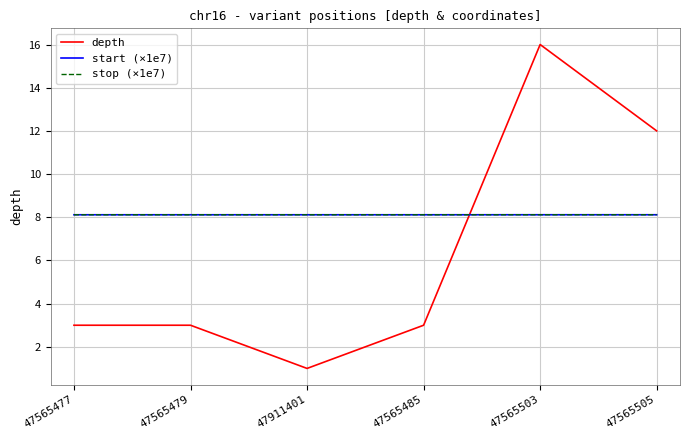

Which series ends up on top after the final intersection of start (×1e7) and depth?

depth